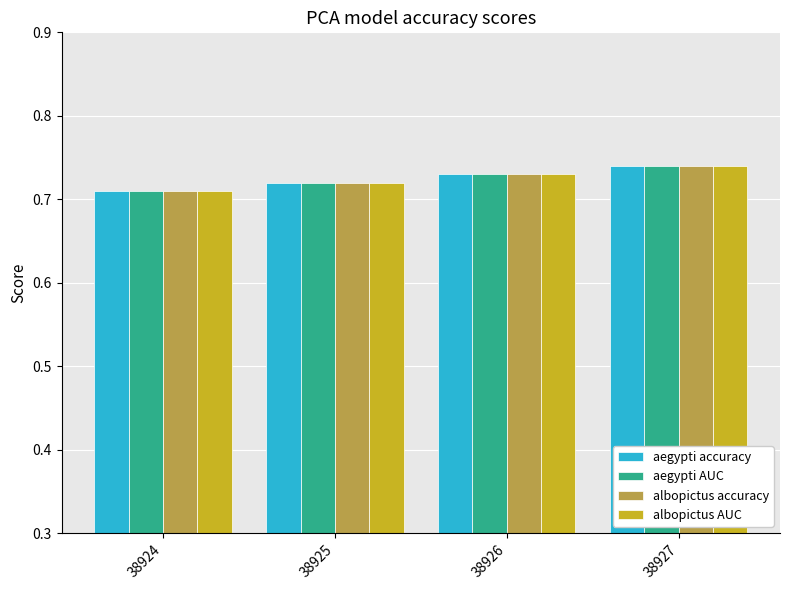

Count the albopictus accuracy values in the range 0 to 1.

4